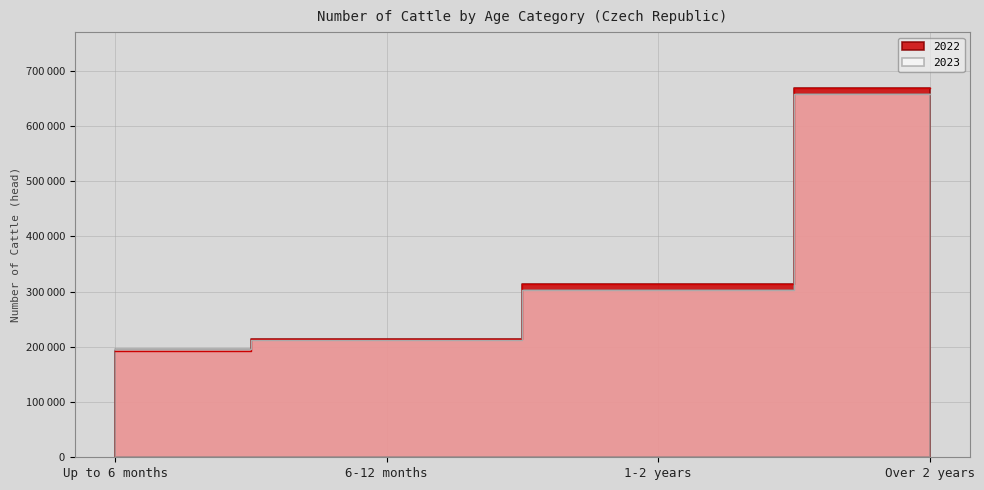

What is the label of the 2nd point from the right?

1-2 years